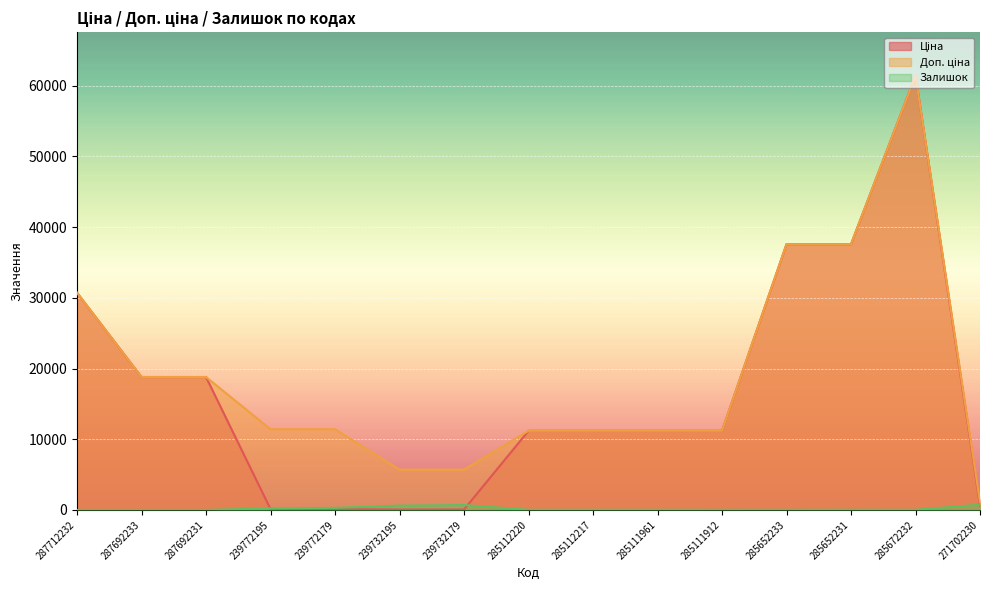

In Залишок, how many points are higher than both neighbors (excluding endpoints)?

2